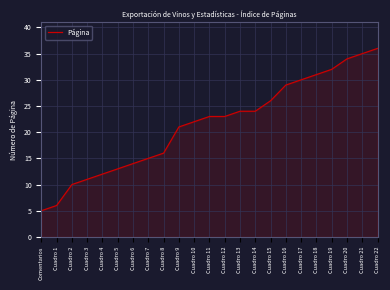

What position from the right is Cuadro 2?

21